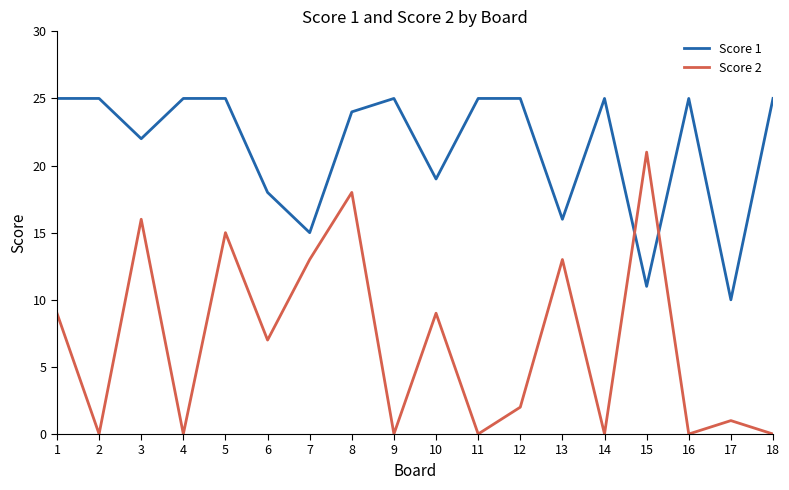

What is the difference between the second highest and minimum values in the Score 2 series?

18